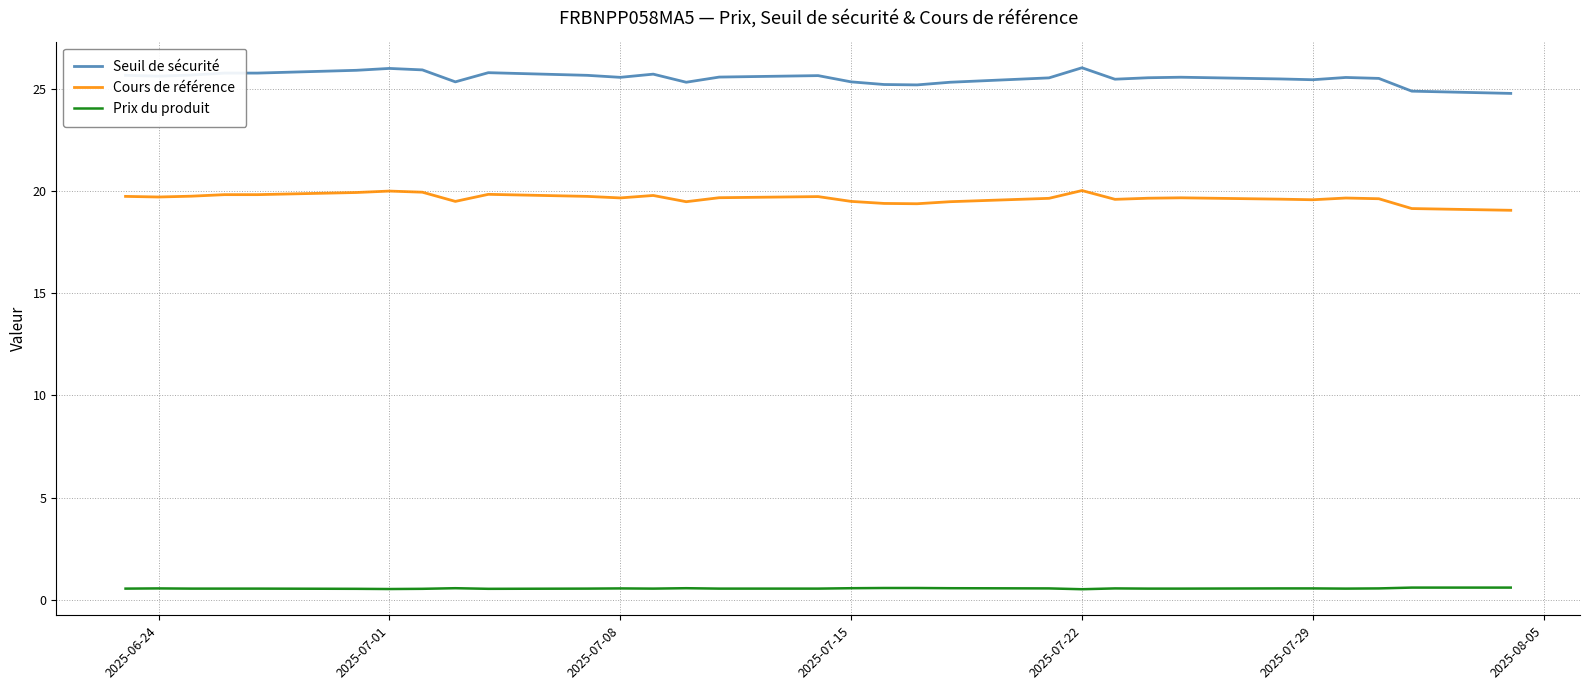

Does the chart have visible grid lines?

Yes